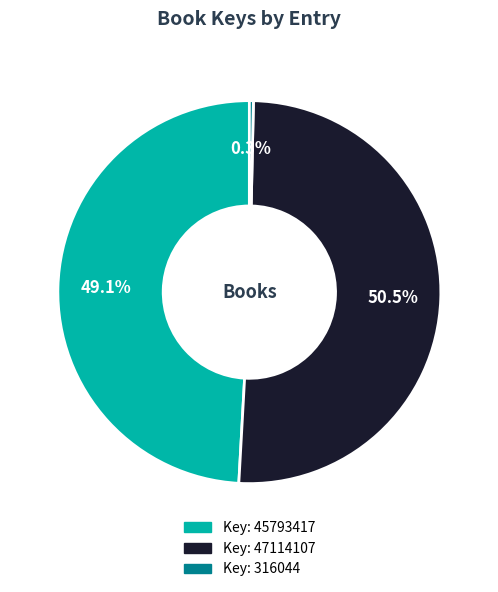

Is there a majority slice in this chart?

Yes